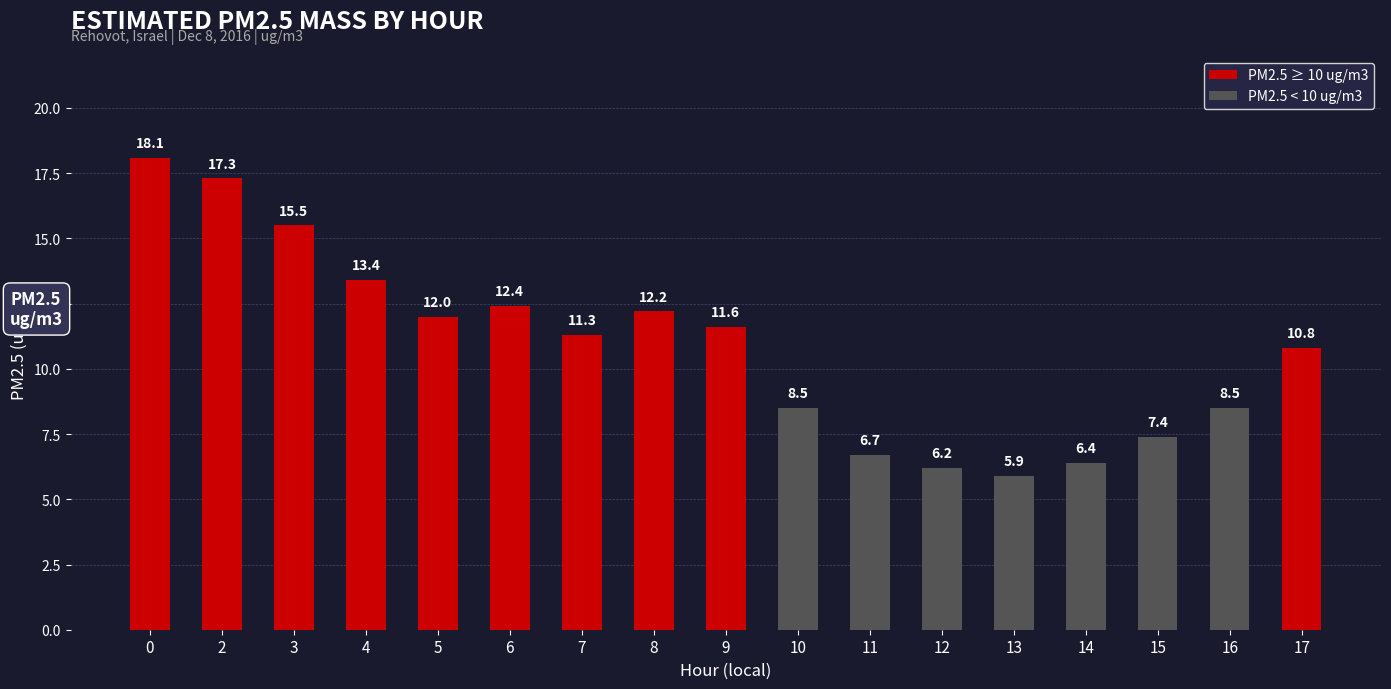

Which has a higher value, 7 or 5?

5